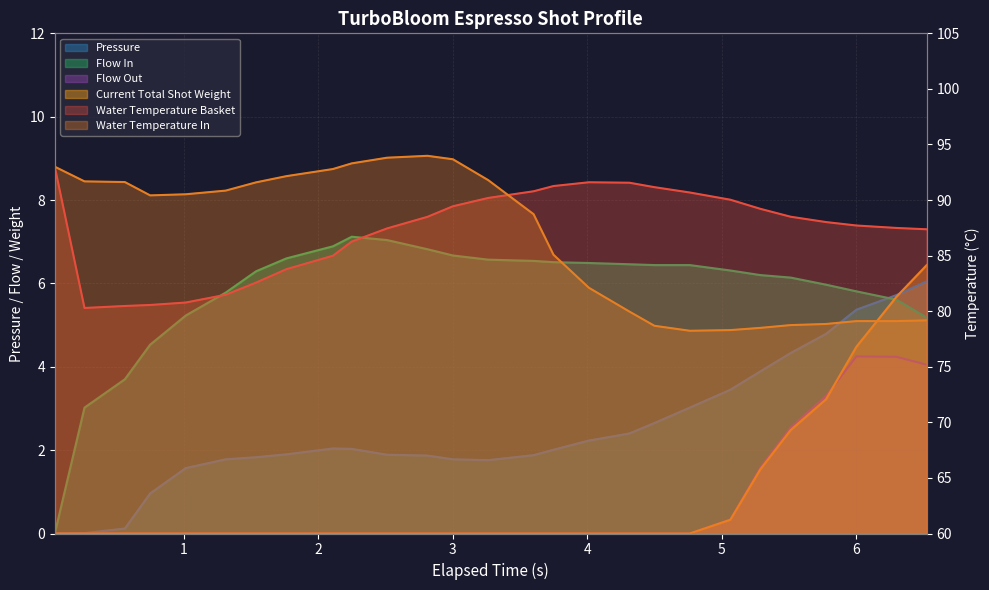

What is the maximum value shown in the chart?

94.0